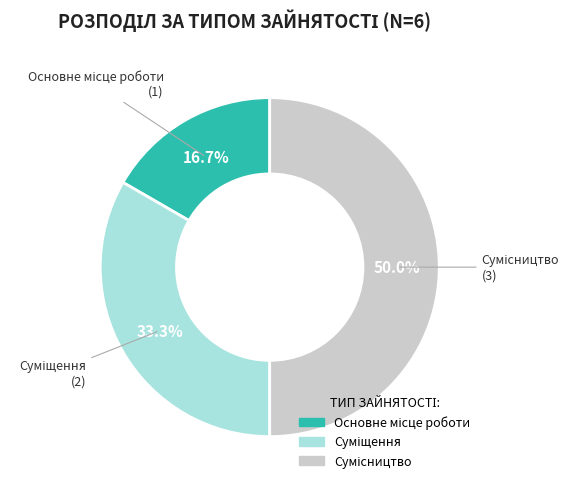

To the nearest percent, what is the difference between the largest and smallest slice percentages?

33%